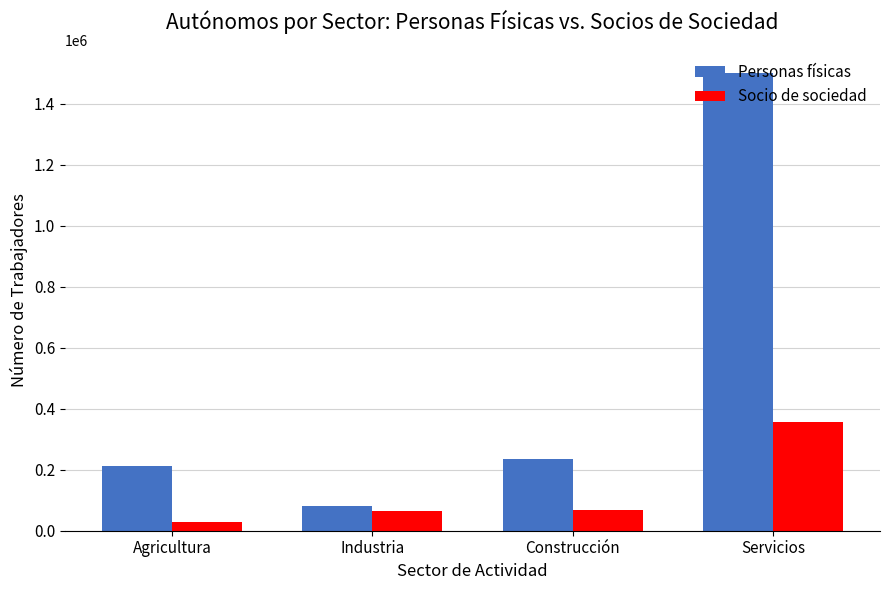

What is the difference between the maximum and minimum values in the Socio de sociedad series?

328234